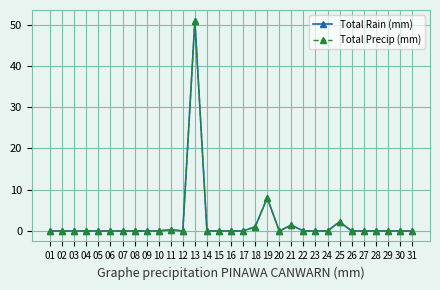

Is it true that Total Precip (mm) equals 0.0 at 12?

True